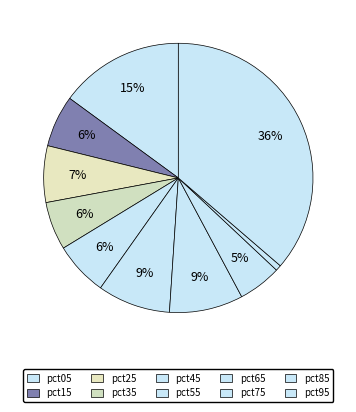

To the nearest percent, what percentage of the pie is pct05?

15%